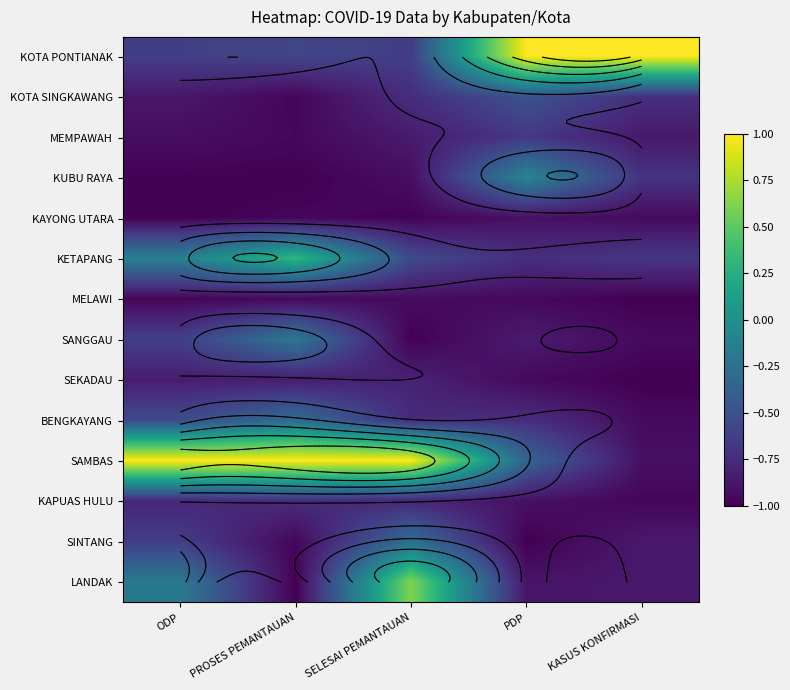

At how many categories does at least one series exceed 0?

5